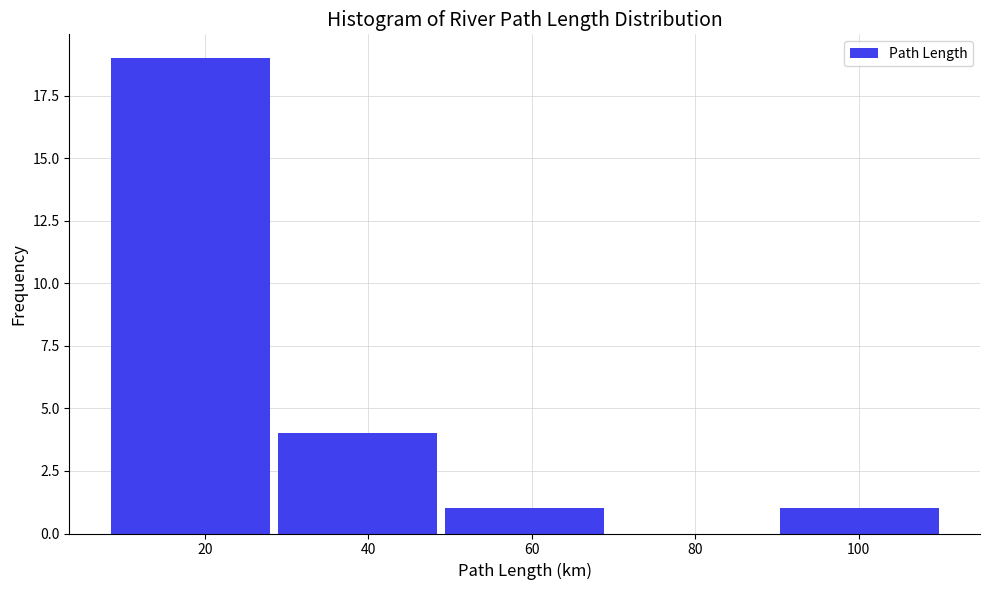

Reading left to right, list every bar in this chart as the range it spans on the x-axis followed by its height. Neither the bar edges nor the heights are printed on the chart, so give them approximately, as read against the axes.

8 to 28: 19
28 to 48: 4
48 to 70: 1
70 to 90: 0
90 to 110: 1